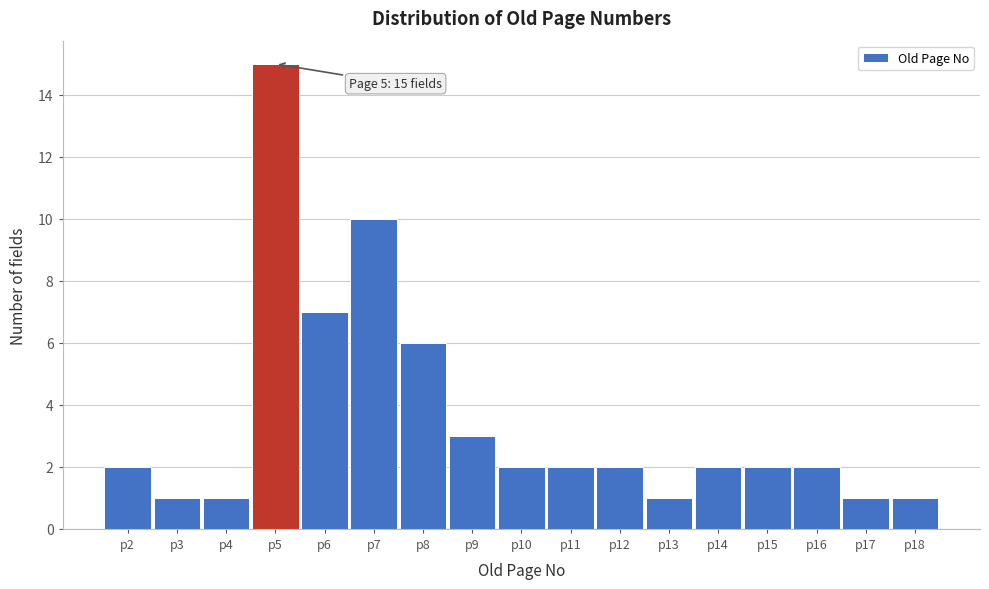

Which range on the x-axis has the tallest bar?

4.5 to 5.5